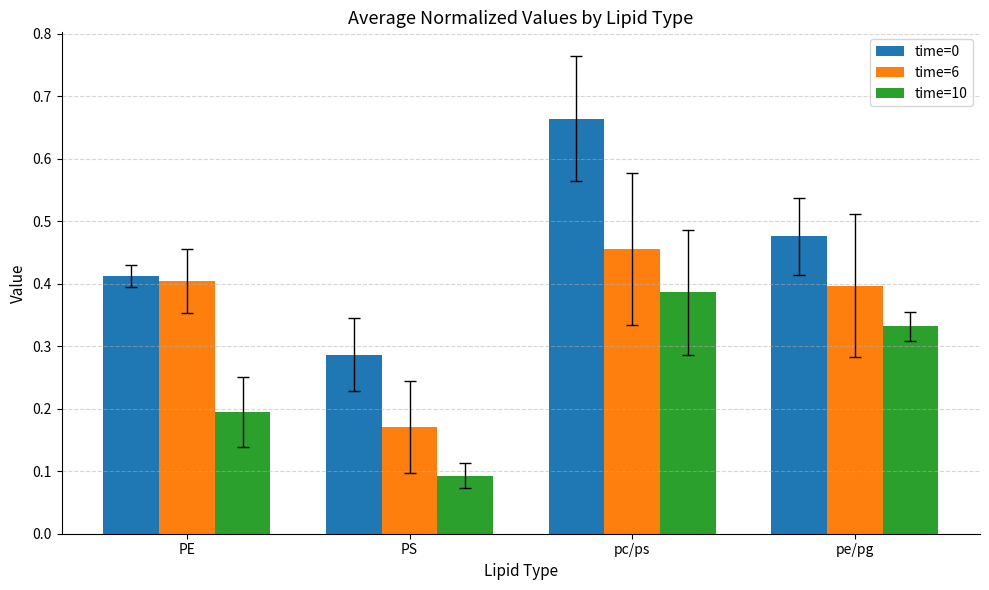

The value of time=10 at pc/ps is 0.2. True or false?

False